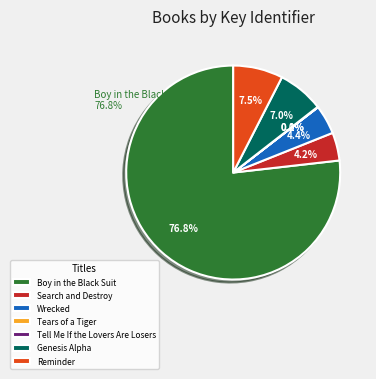

What is the majority slice?

Boy in the Black Suit